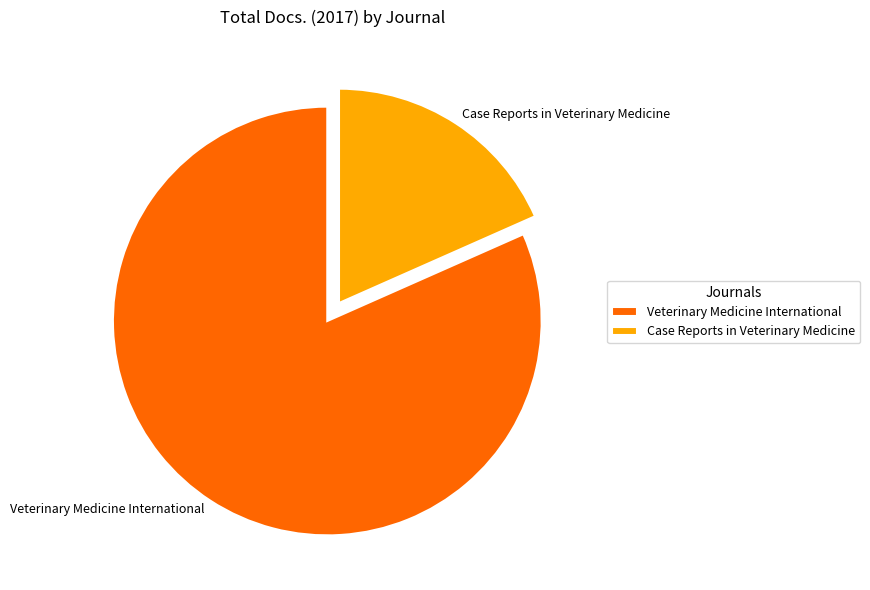

Does Case Reports in Veterinary Medicine account for over 50% of the chart?

No